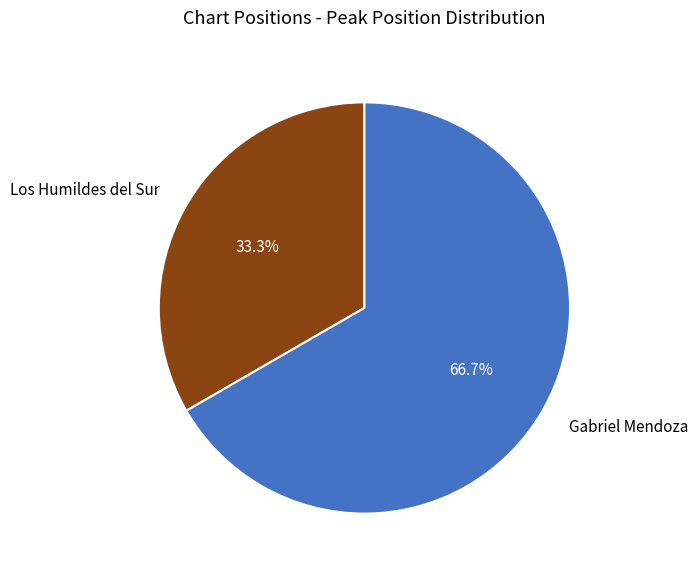

Which category accounts for the majority?

Gabriel Mendoza